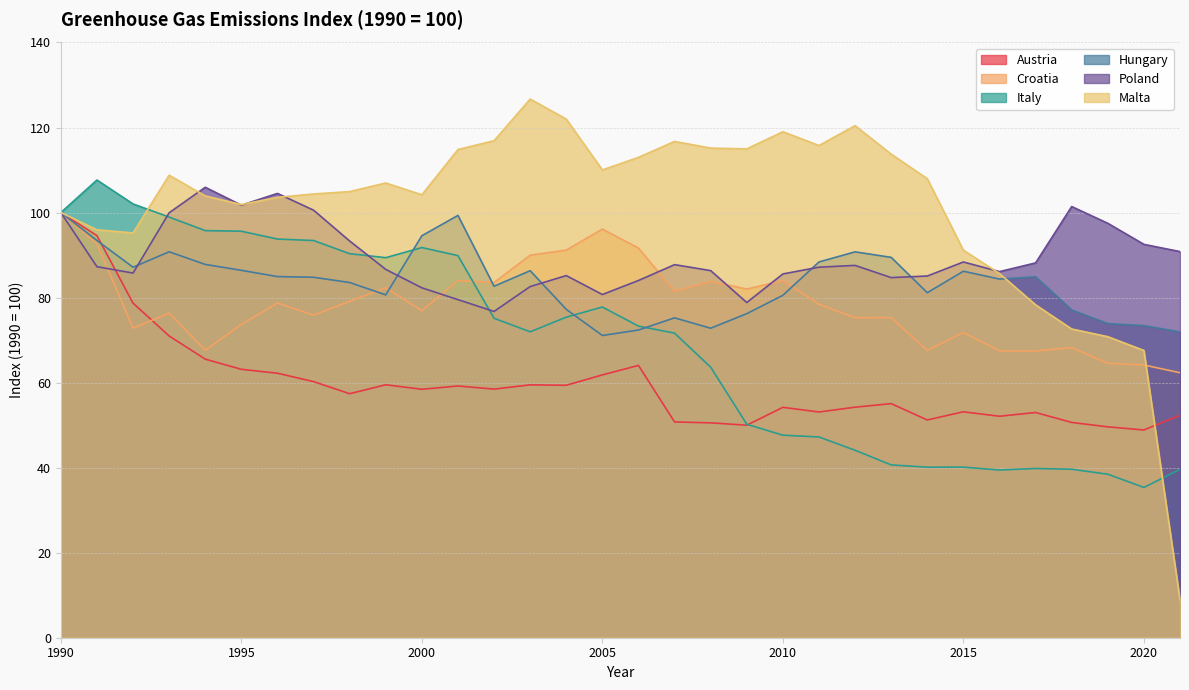

The Italy series shows 39.4 at 2016. True or false?

True